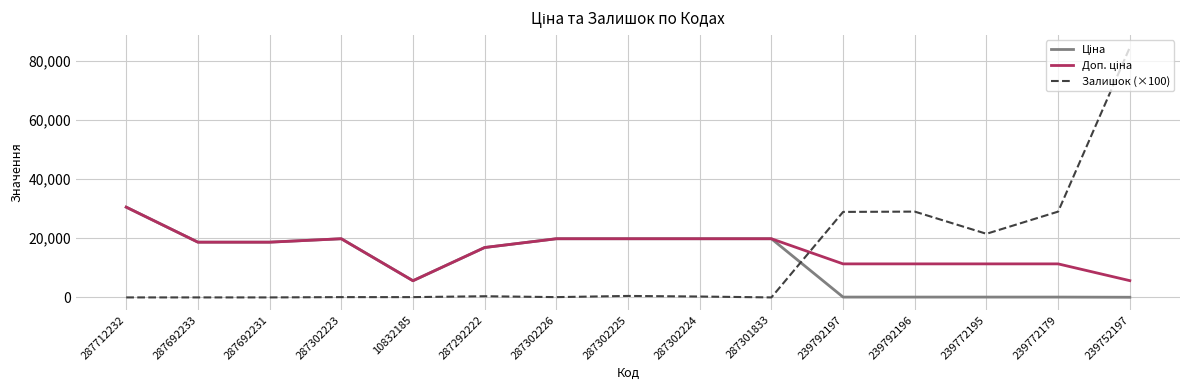

What is the difference between the highest and lowest values at 239792197?

28786.7